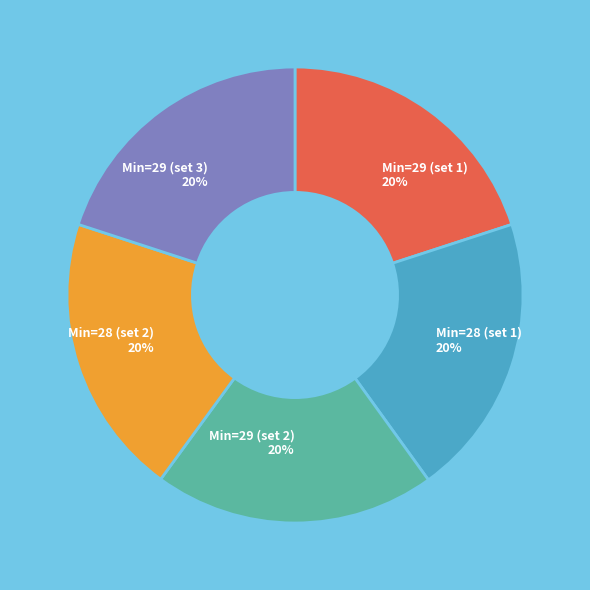

To the nearest percent, what portion does Min=28 (set 1) represent?

20%